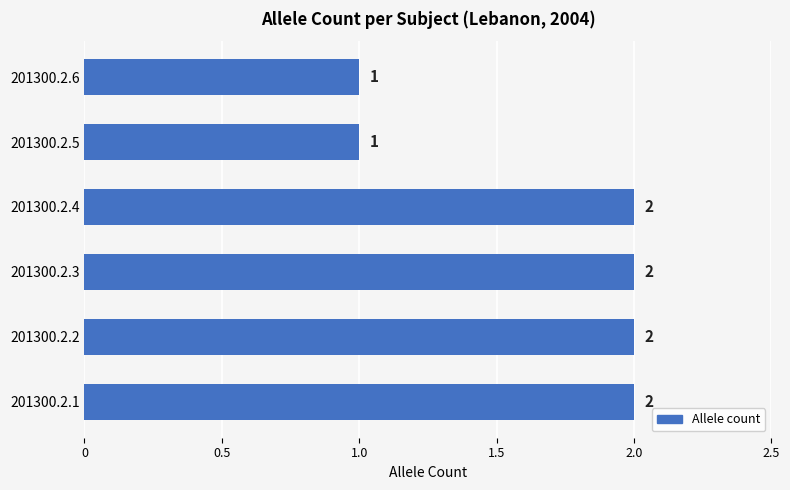

What is the ratio of the value at 201300.2.3 to the value at 201300.2.6?

2.0